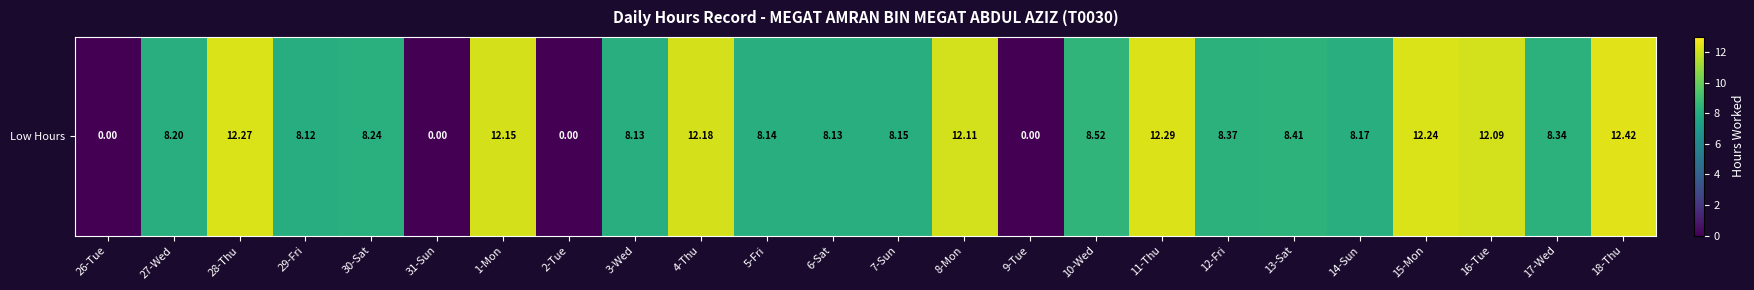

Approximately how many times larger is the value at 13-Sat compared to 5-Fri?

1.0